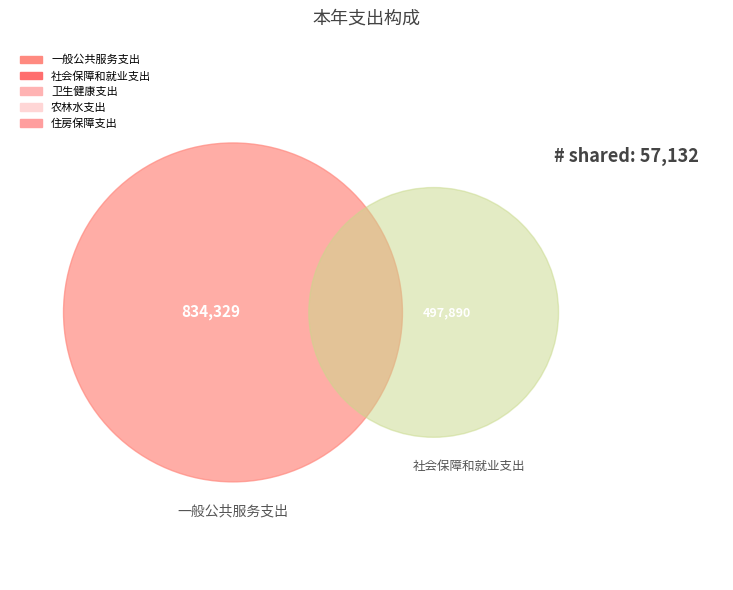

Which slice is the largest?

一般公共服务支出